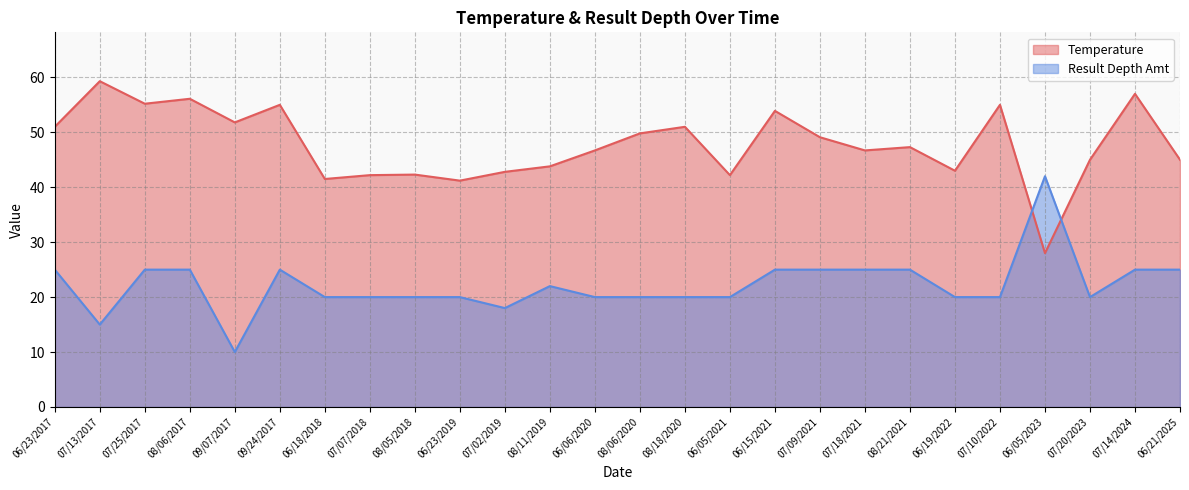

What position from the left is 08/18/2020?

15